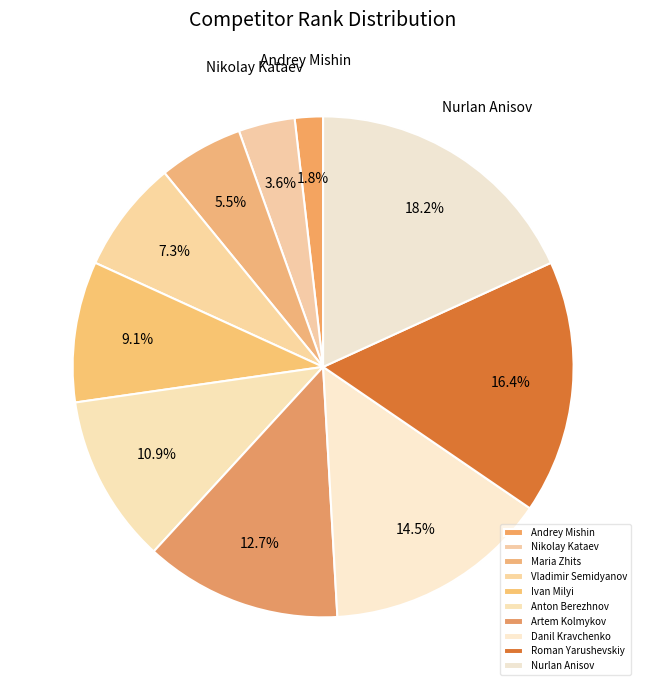

Which has a higher value, Nurlan Anisov or Vladimir Semidyanov?

Nurlan Anisov